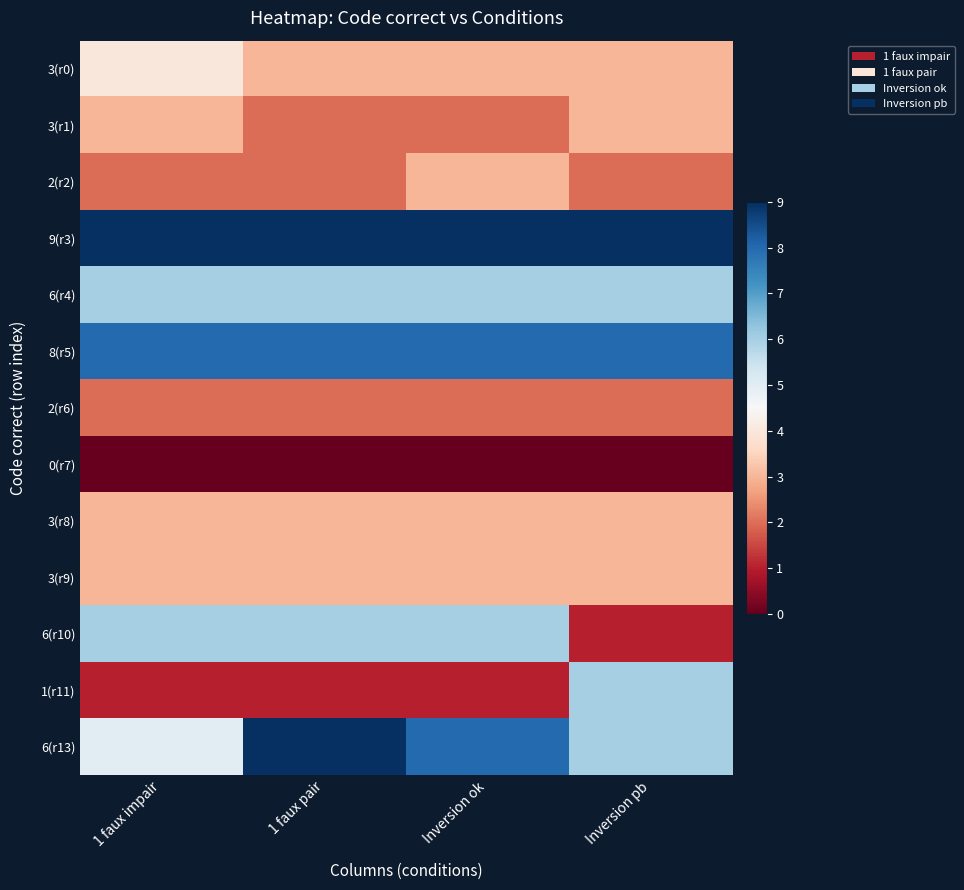

Which series changed the most between 1 faux pair and Inversion ok?

2(r2)